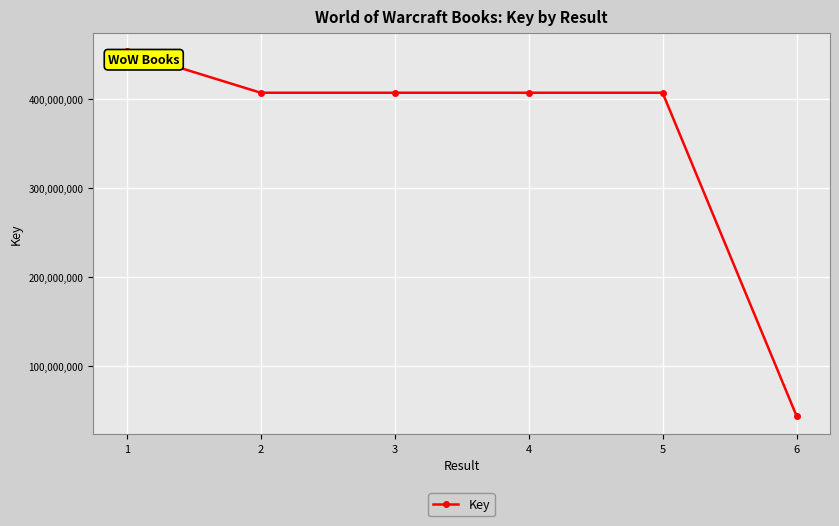

What is the minimum value shown in the chart?

44608348